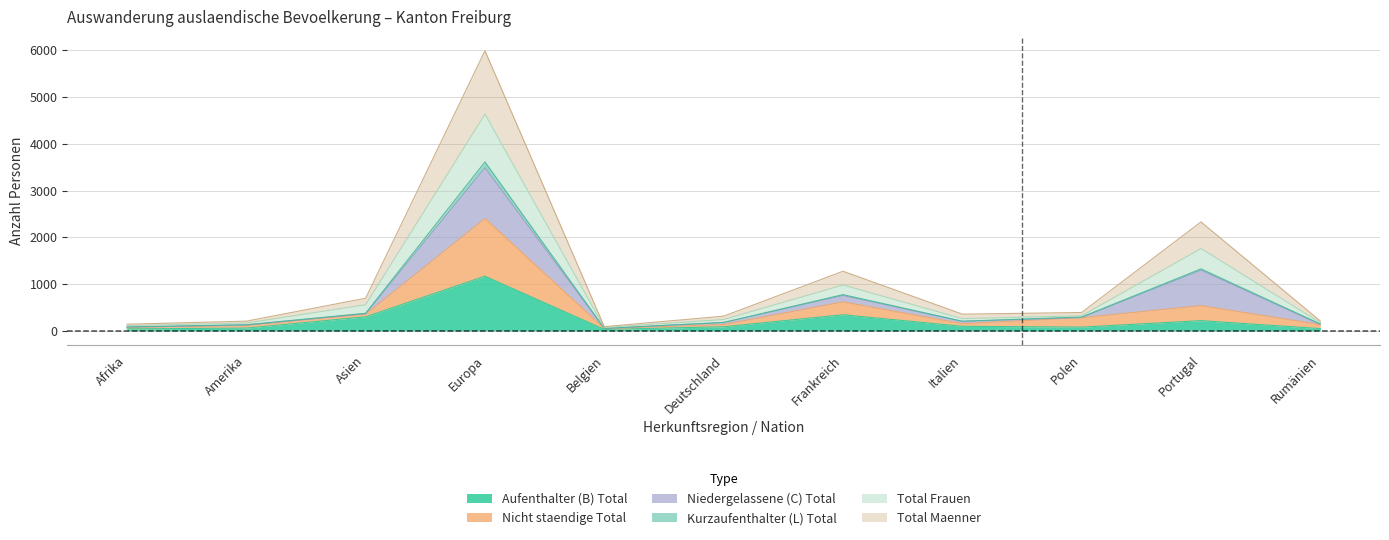

At which category does Total Maenner reach its first local valley?

Belgien